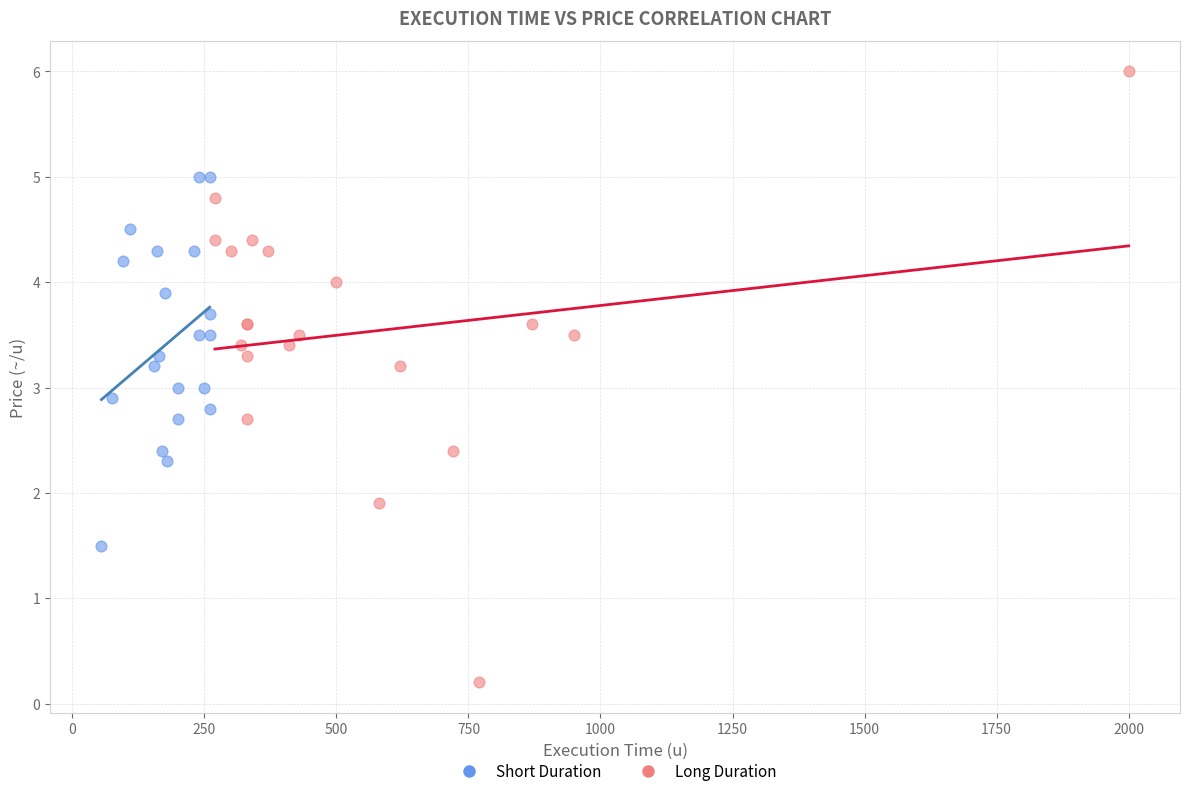

Which series has the widest spread of Y values?

Long Duration